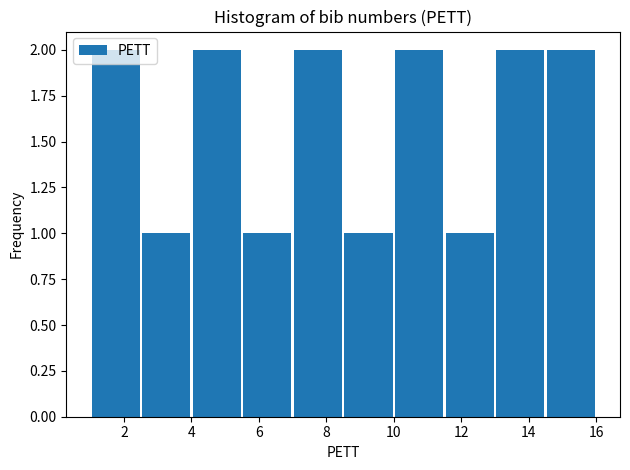

Reading left to right, list every bar in this chart as the range it spans on the x-axis followed by its height. Neither the bar edges nor the heights are printed on the chart, so give them approximately, as read against the axes.

1.0 to 2.5: 2
2.5 to 4.0: 1
4.0 to 5.5: 2
5.5 to 7.0: 1
7.0 to 8.5: 2
8.5 to 10.0: 1
10.0 to 11.5: 2
11.5 to 13.0: 1
13.0 to 14.5: 2
14.5 to 16.0: 2